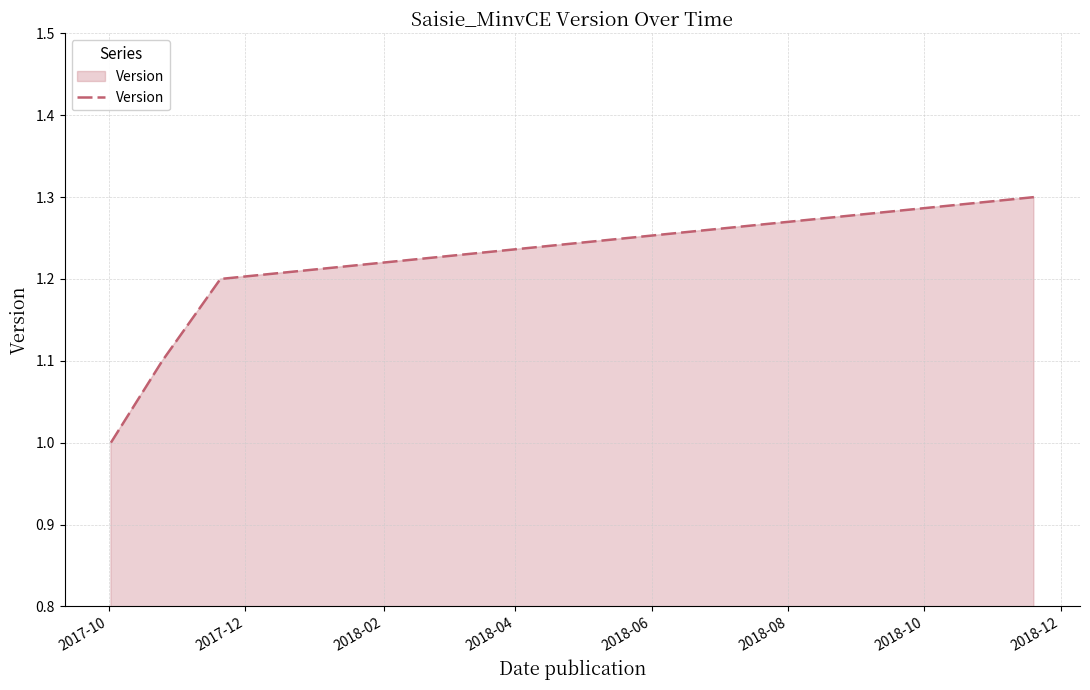

True or false: there are more than 1 points higher than both neighbors.

False